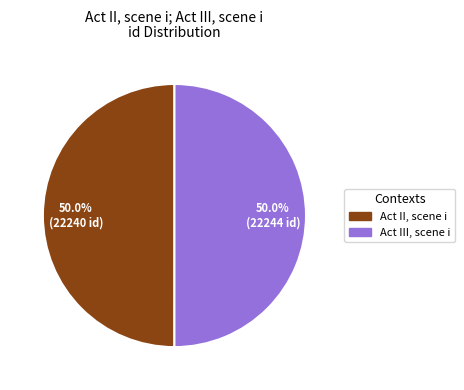

Approximately how many times larger is the value at Act III, scene i compared to Act II, scene i?

1.0